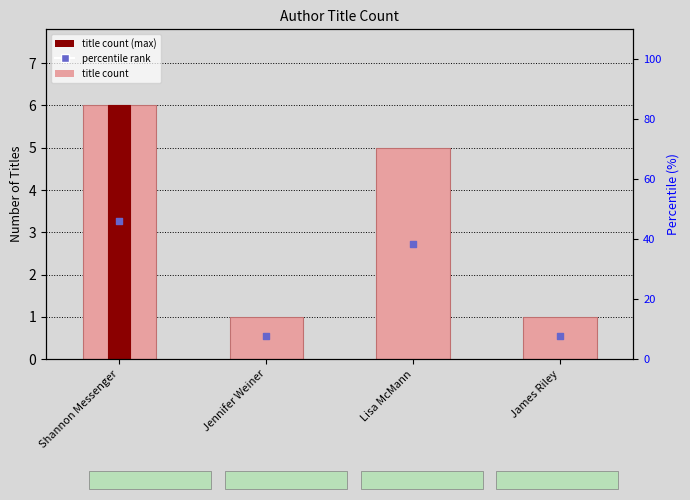

Is the value of Number of Titles at Lisa McMann greater than the value of percentile rank within sample at Jennifer Weiner?

No